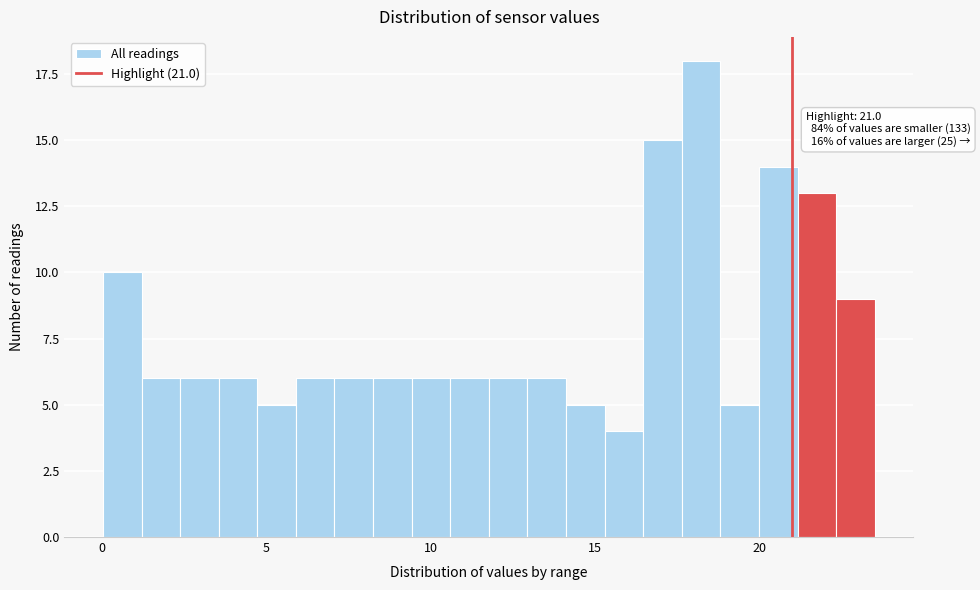

Around what value on the x-axis is the tallest bar? Give the approximate position of its centre, as read against the axis.

18.0